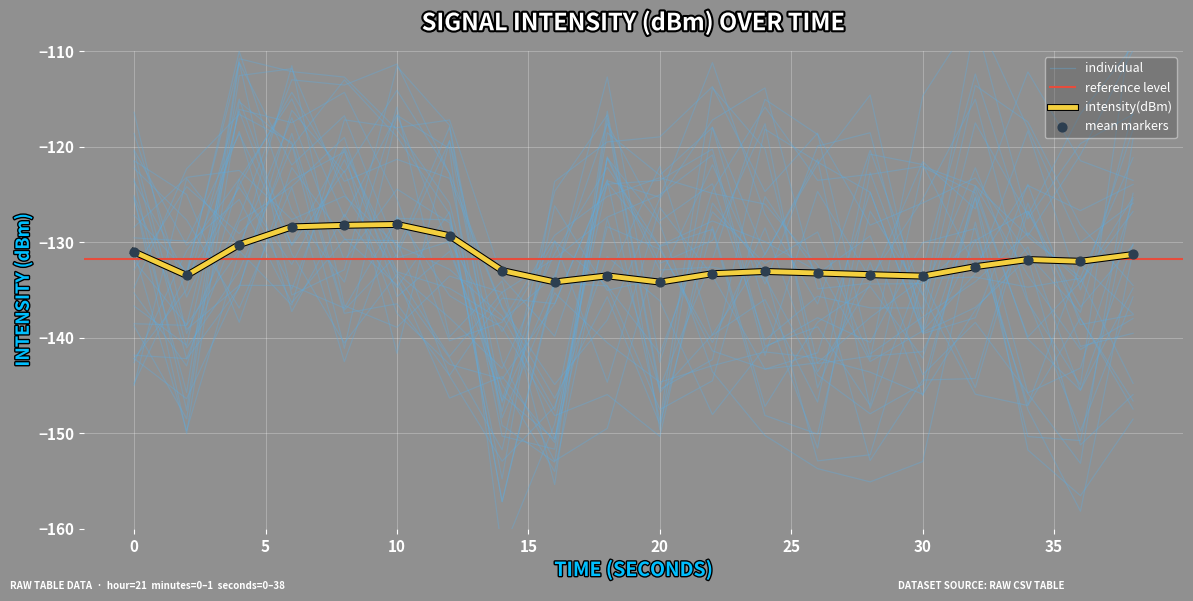

What is the change in value from 0 to 32?

-1.6